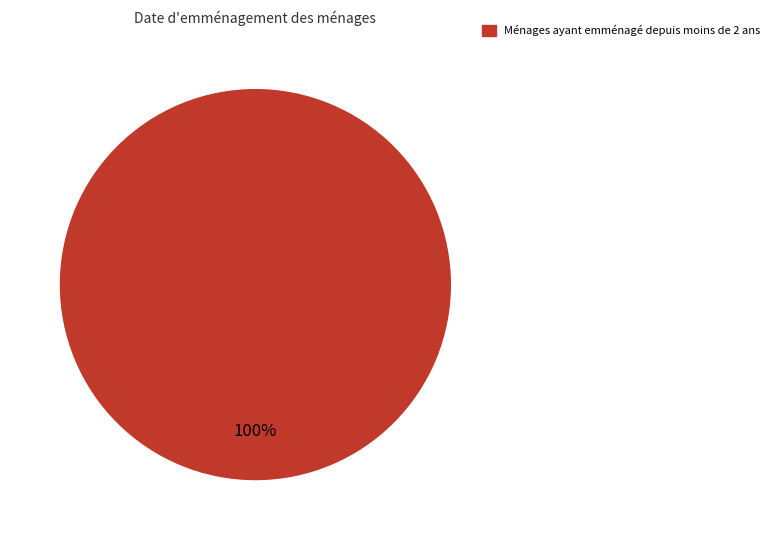

Does any single category account for the majority?

Yes